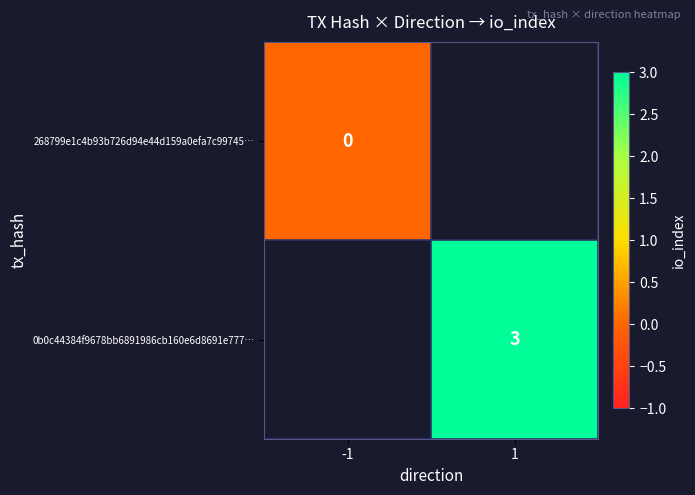

Is the value of 268799e1c4b93b726d94e44d159a0efa7c99745… at -1 greater than the value of 0b0c44384f9678bb6891986cb160e6d8691e777… at 1?

No